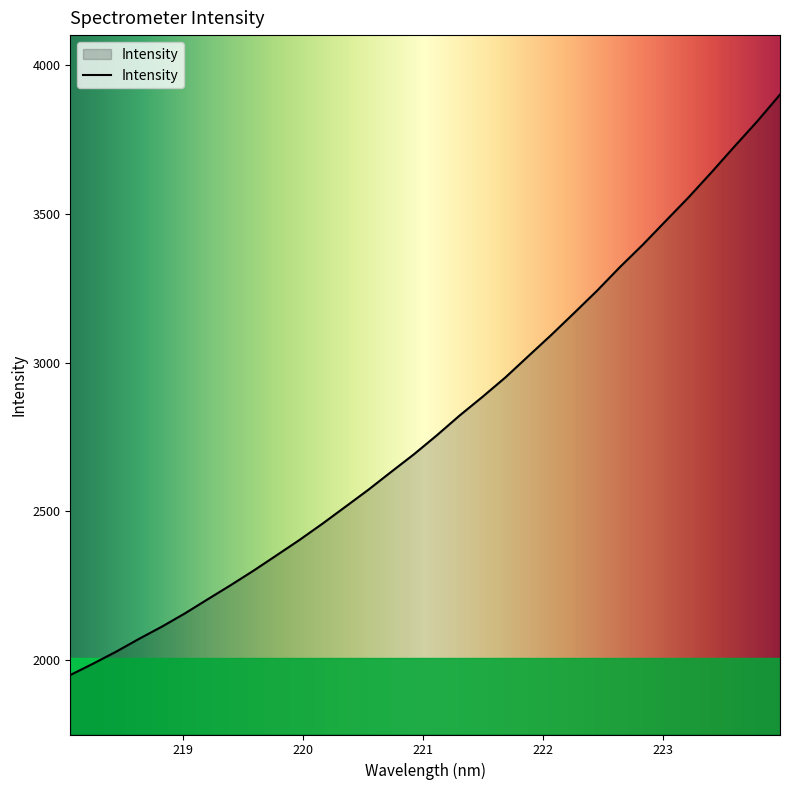

What is the difference between the second highest and minimum values?

1861.9